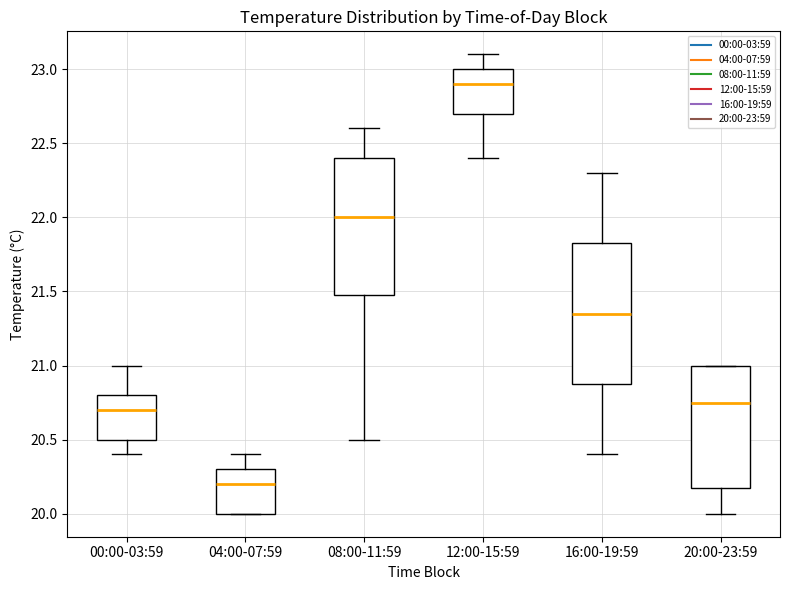

Which box's median line is the lowest?

04:00-07:59